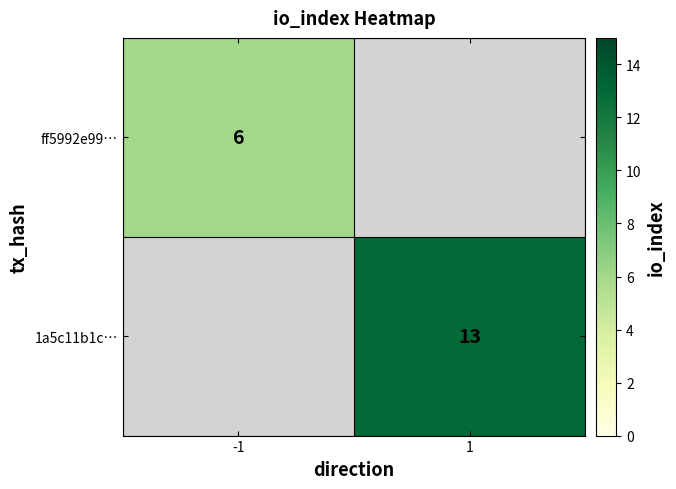

The ff5992e99… series shows 10 at -1. True or false?

False